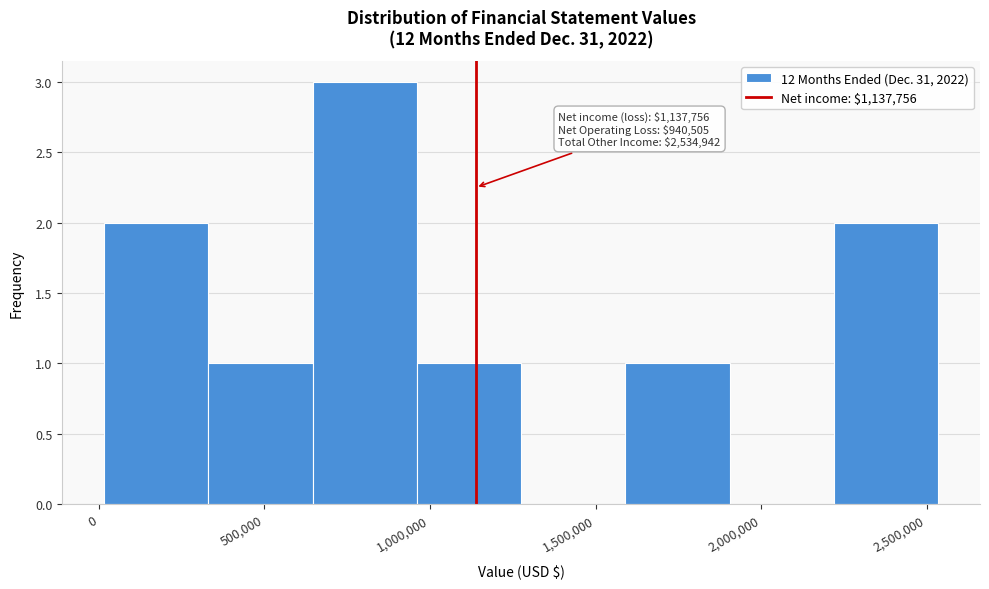

Which range on the x-axis has the tallest bar?

650000 to 950000